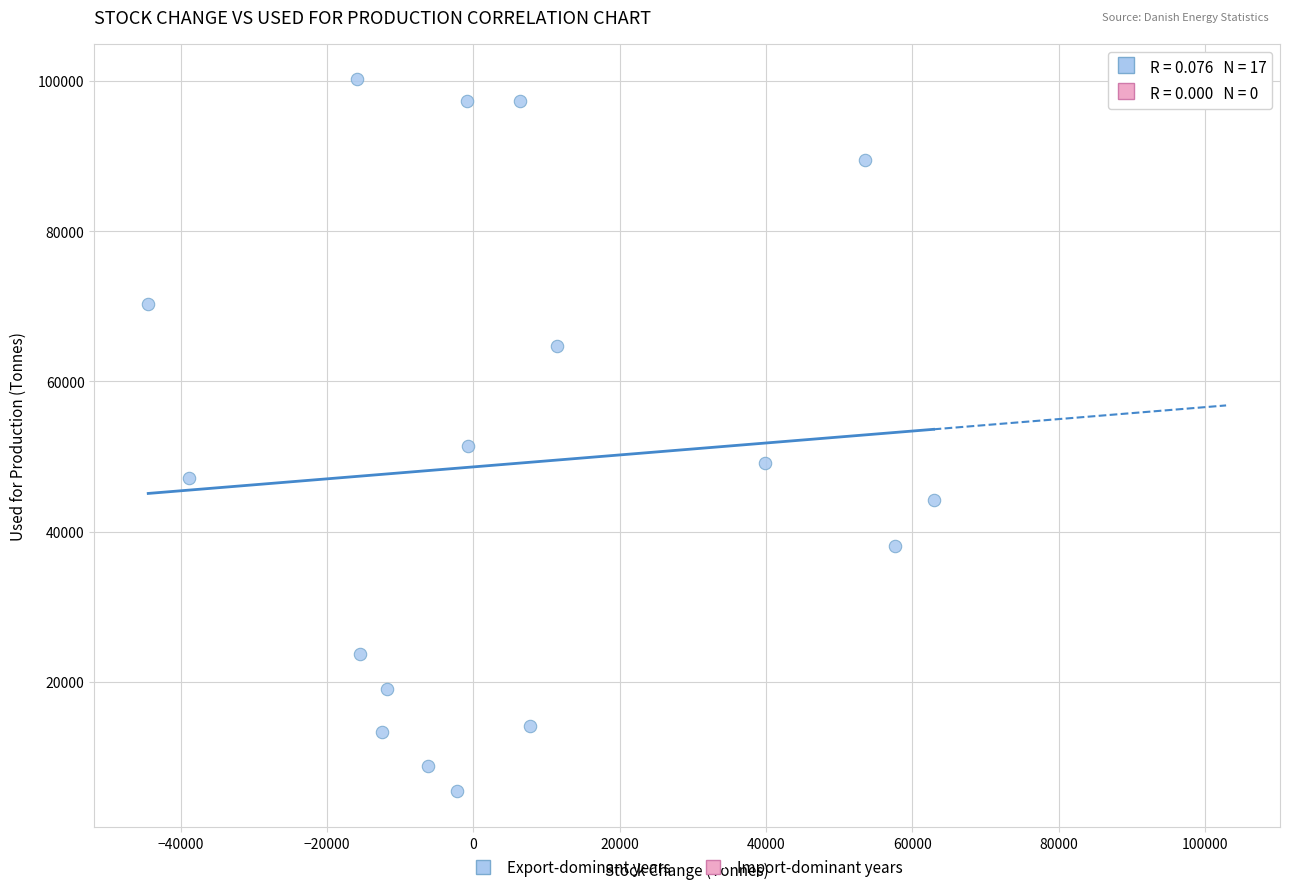

What Y value in the scatter plot is closest to 52807?

51342